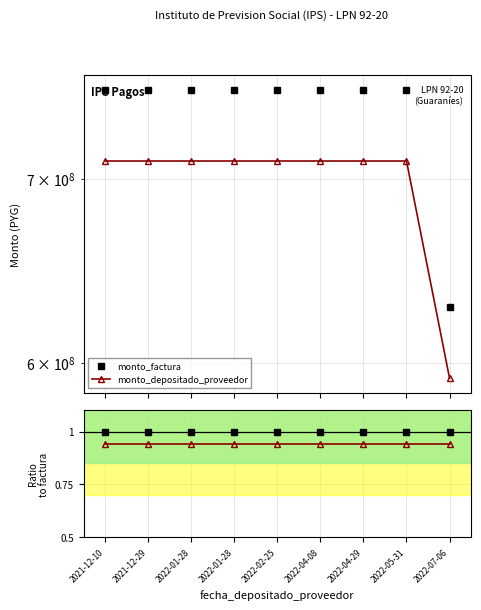

Rank the categories by monto_depositado_proveedor value from highest to lowest.

2021-12-10, 2021-12-29, 2022-01-28, 2022-01-28, 2022-02-25, 2022-04-08, 2022-04-29, 2022-05-31, 2022-07-06